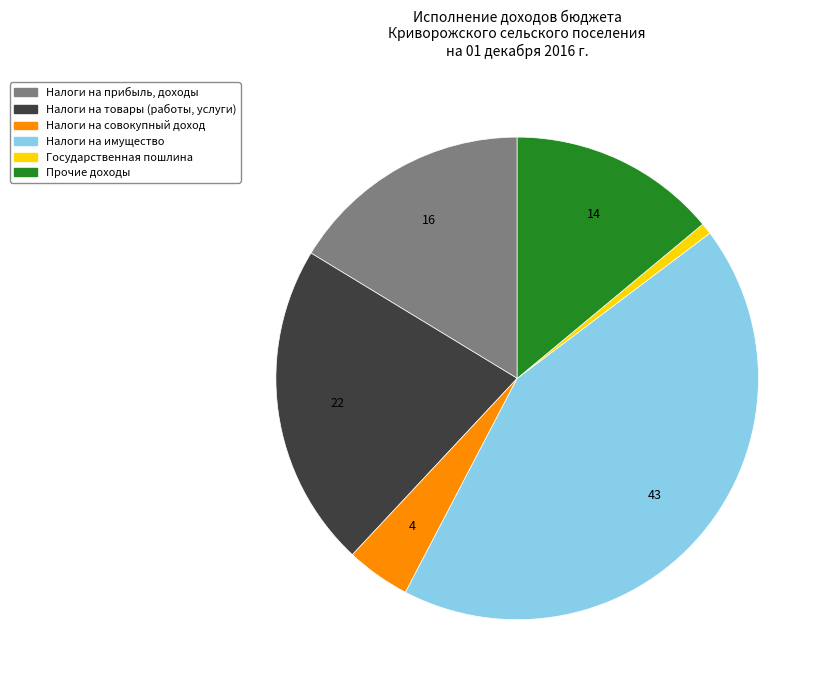

Does any single category account for the majority?

No